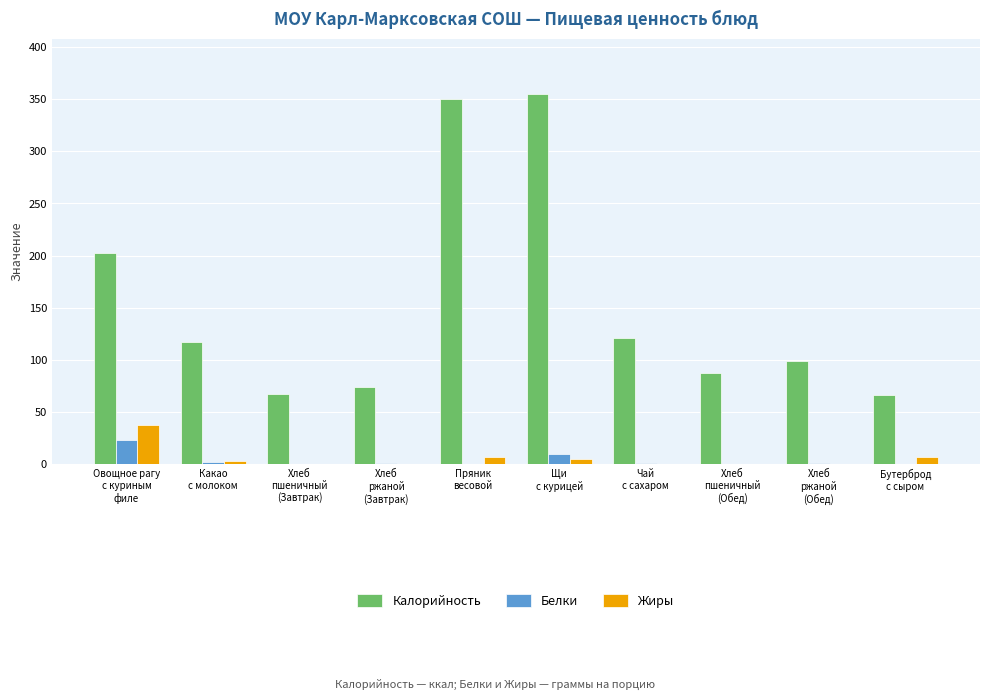

Which series has the largest total across all categories?

Калорийность